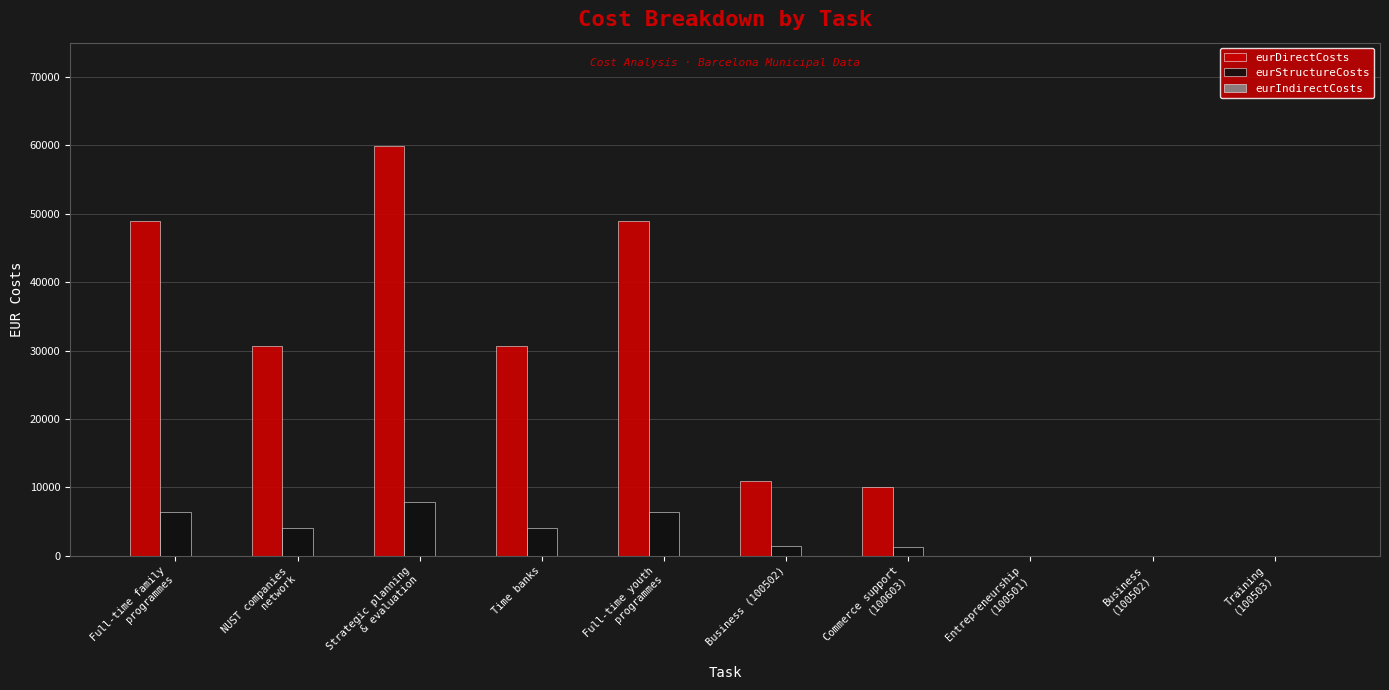

What is the maximum value shown in the chart?

59856.6